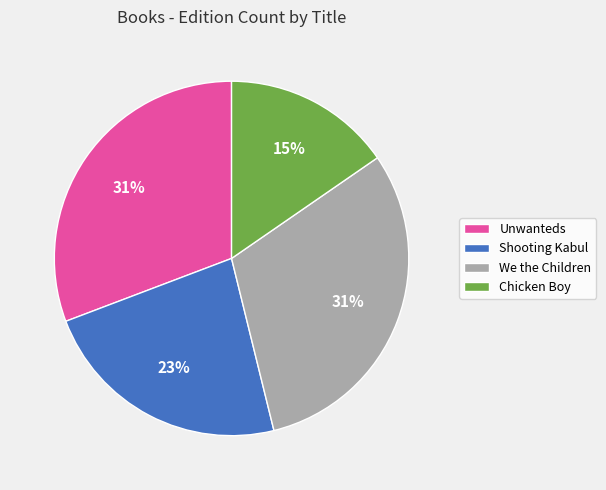

What is the smallest slice in the pie chart?

Chicken Boy